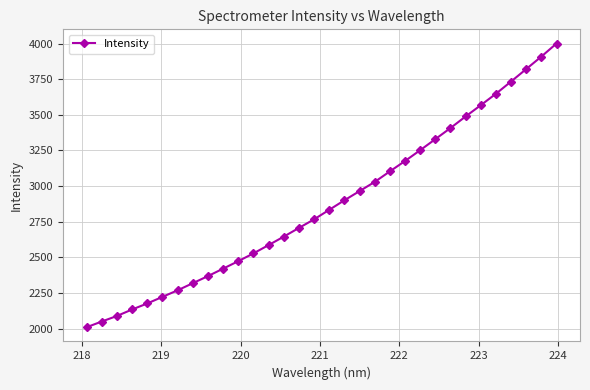

What is the value of the 1st point from the left?

2009.9